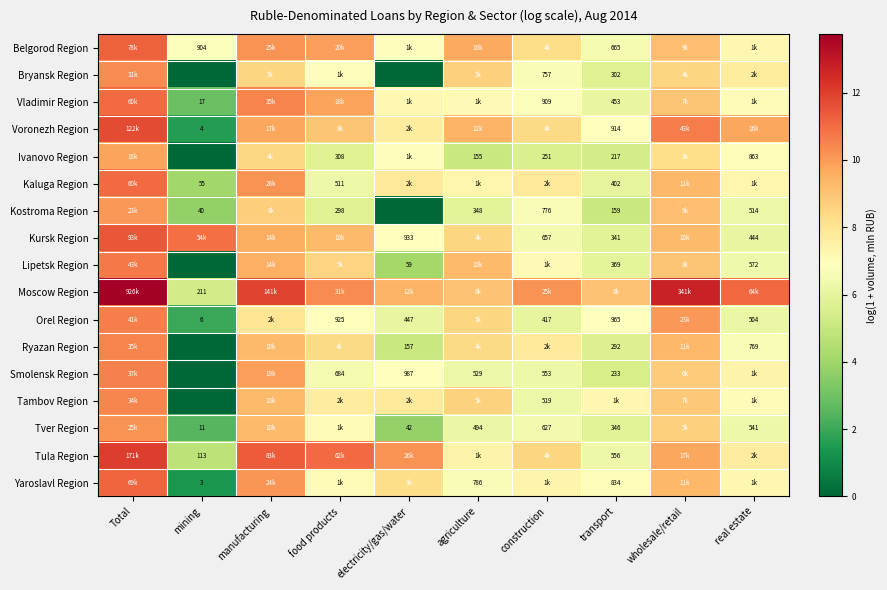

Is the value of Orel Region at real estate greater than the value of Kostroma Region at mining?

Yes